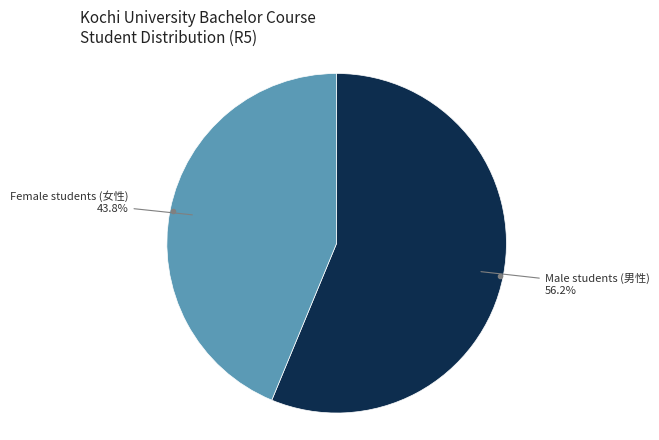

Is there a majority slice in this chart?

Yes